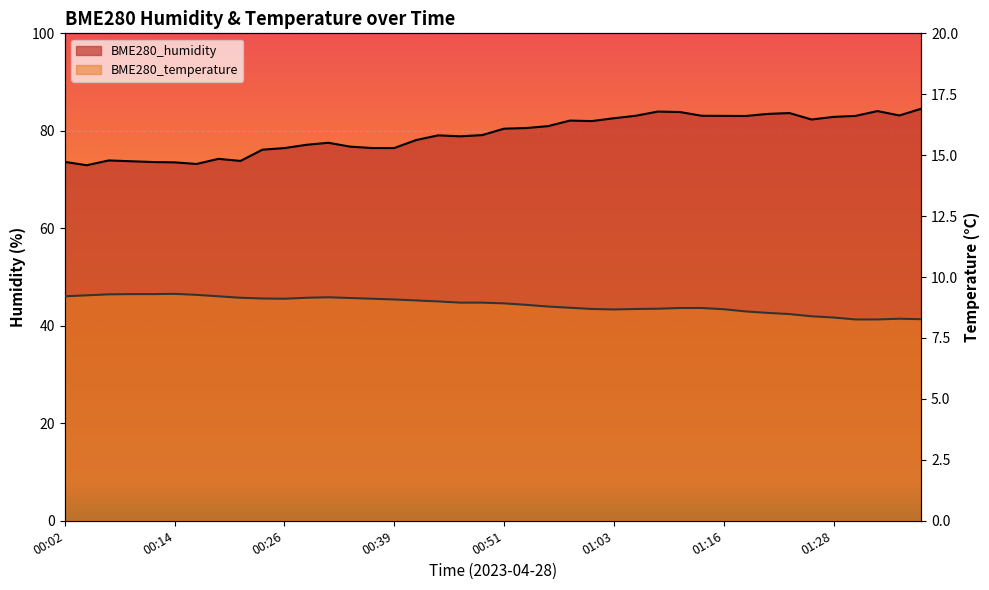

Reading left to right, transcribe all the data shown in this chart.

BME280_humidity: 73.6	72.9	73.9	73.8	73.6	73.5	73.2	74.2	73.8	76.1	76.5	77.1	77.5	76.8	76.5	76.5	78.1	79.1	78.9	79.1	80.4	80.6	81.0	82.1	82.0	82.6	83.1	84.0	83.9	83.1	83.1	83.0	83.5	83.6	82.3	82.9	83.1	84.0	83.2	84.5
BME280_temperature: 9.2	9.2	9.3	9.3	9.3	9.3	9.3	9.2	9.2	9.1	9.1	9.2	9.2	9.1	9.1	9.1	9.0	9.0	8.9	8.9	8.9	8.9	8.8	8.7	8.7	8.7	8.7	8.7	8.7	8.7	8.7	8.6	8.5	8.5	8.4	8.3	8.3	8.3	8.3	8.3